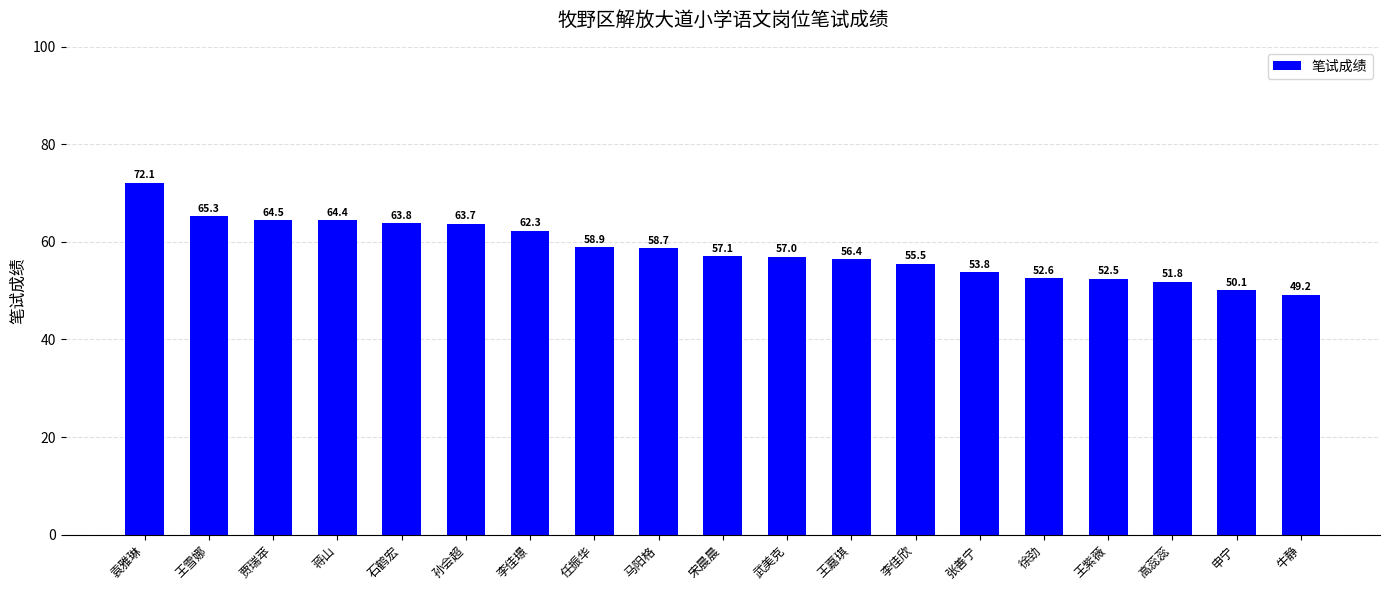

List the labels in order of value, largest first.

袁雅琳, 王雪娜, 贾瑞苹, 蒋山, 石鹤宏, 孙会超, 李佳璟, 任振华, 马阳格, 宋晨晨, 武美克, 王嘉琪, 李佳欣, 张善宁, 徐劲, 王紫薇, 高蕊蕊, 申宁, 牛静